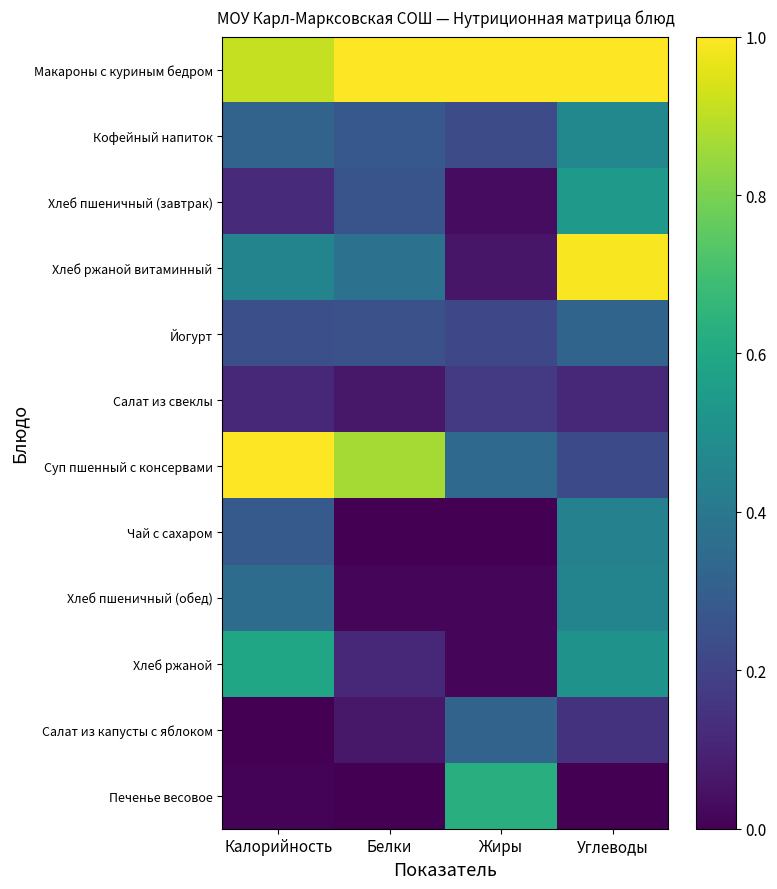

Which series has the largest total across all categories?

Макароны с куриным бедром